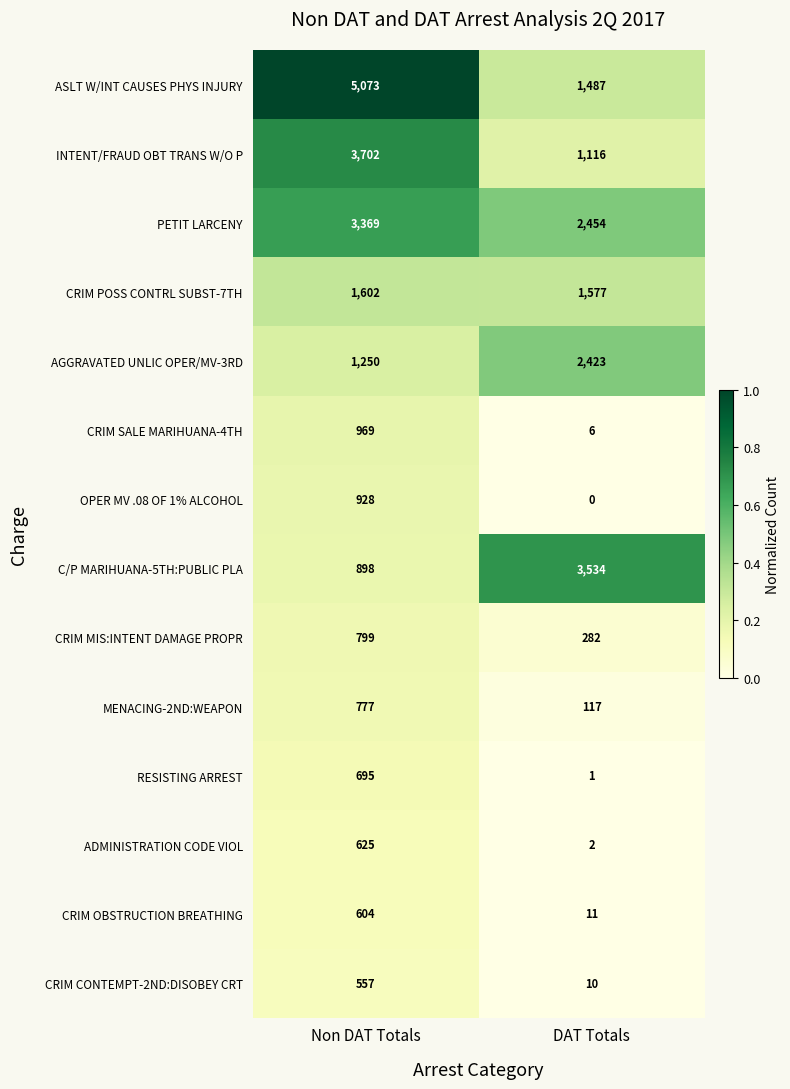

What is the sum of all ASLT W/INT CAUSES PHYS INJURY values?

6560